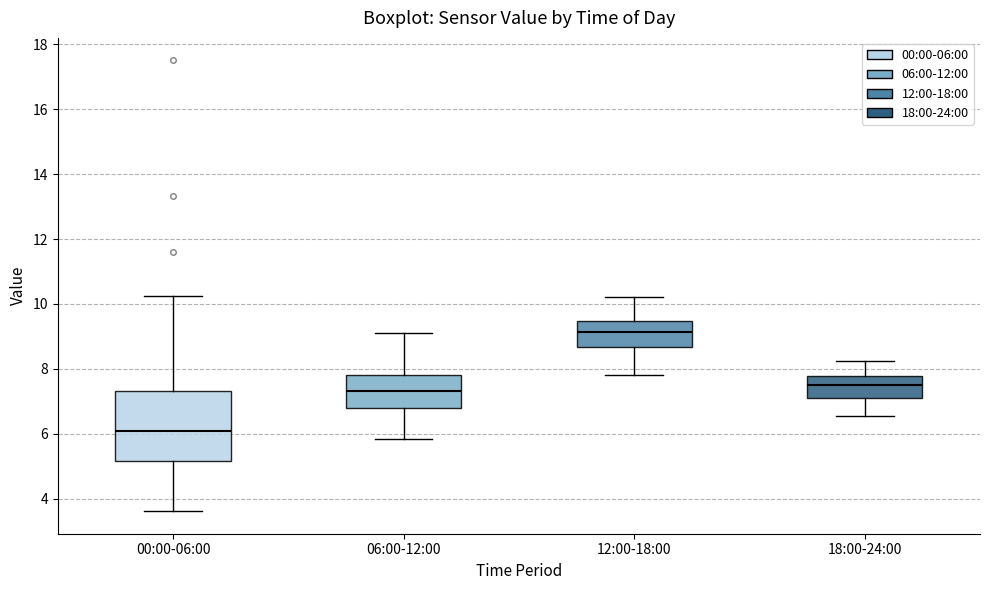

Comparing the boxes themselves (not the whiskers), which one is the tallest?

00:00-06:00